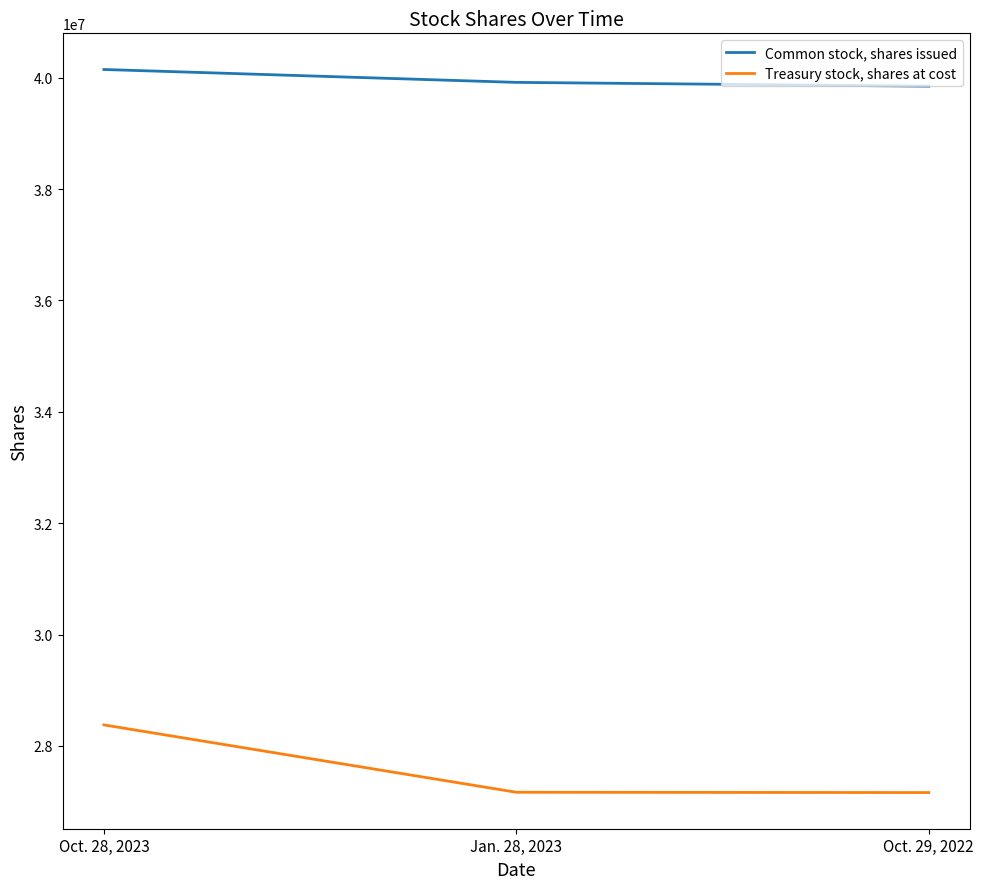

Rank the series by their average value, from highest to lowest.

Common stock, shares issued, Treasury stock, shares at cost